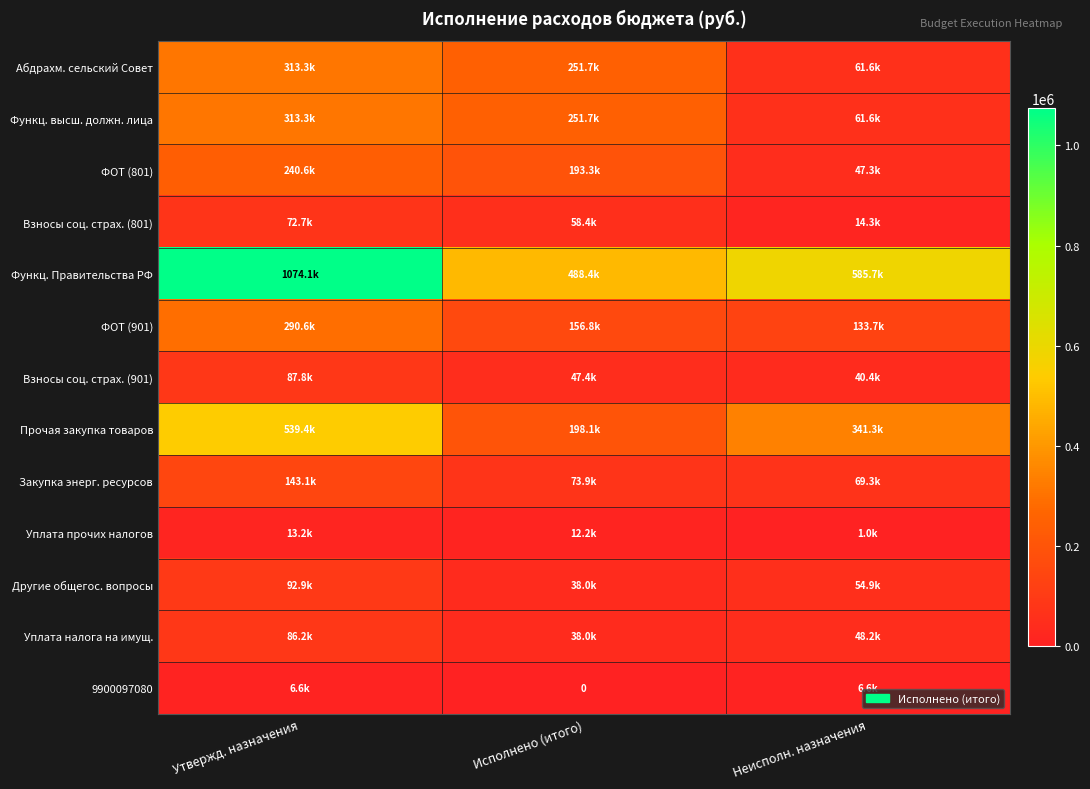

What is the sum of all Взносы соц. страх. (901) values?

175524.0